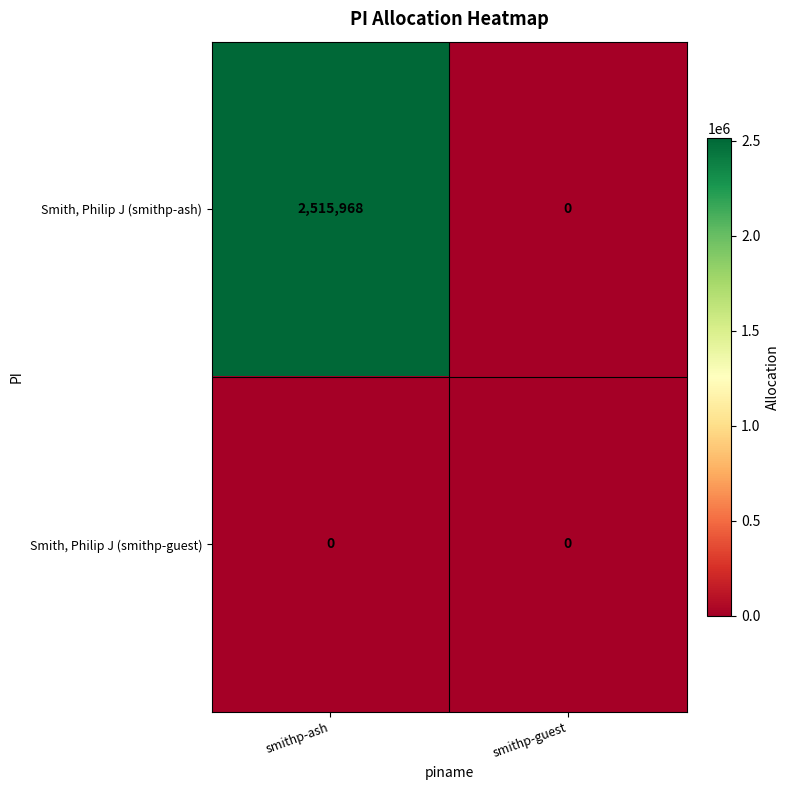

Which series has the widest spread of values?

Smith, Philip J (smithp-ash)